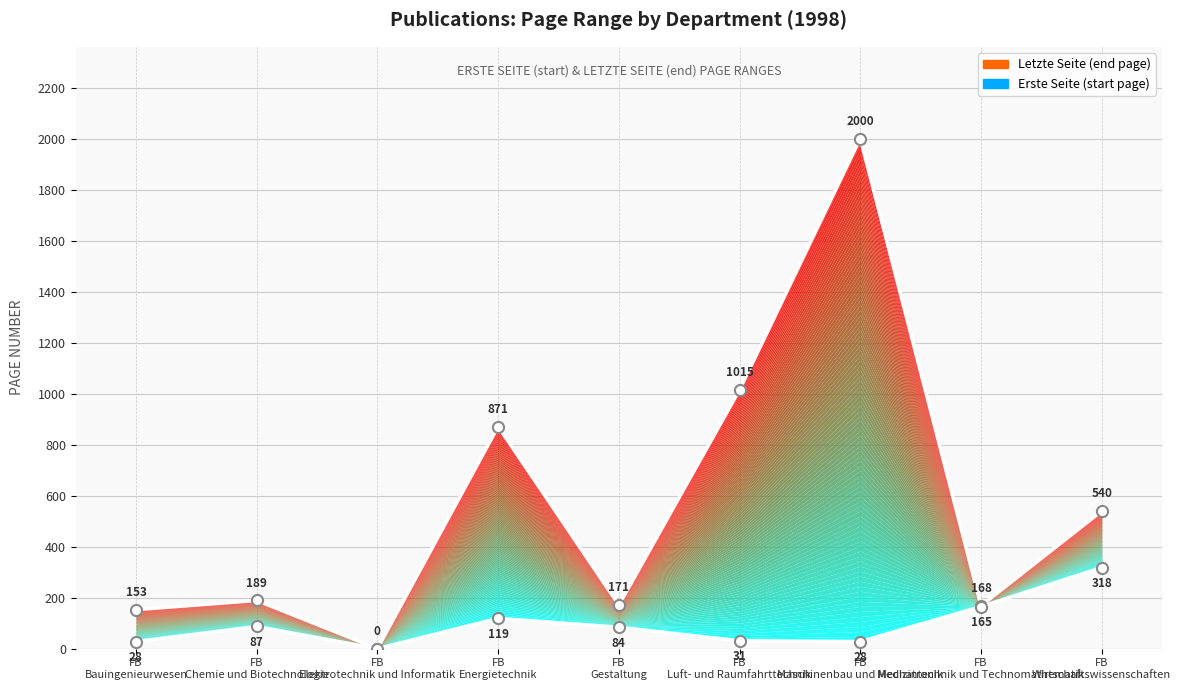

In Erste Seite, how many points are higher than both neighbors (excluding endpoints)?

2